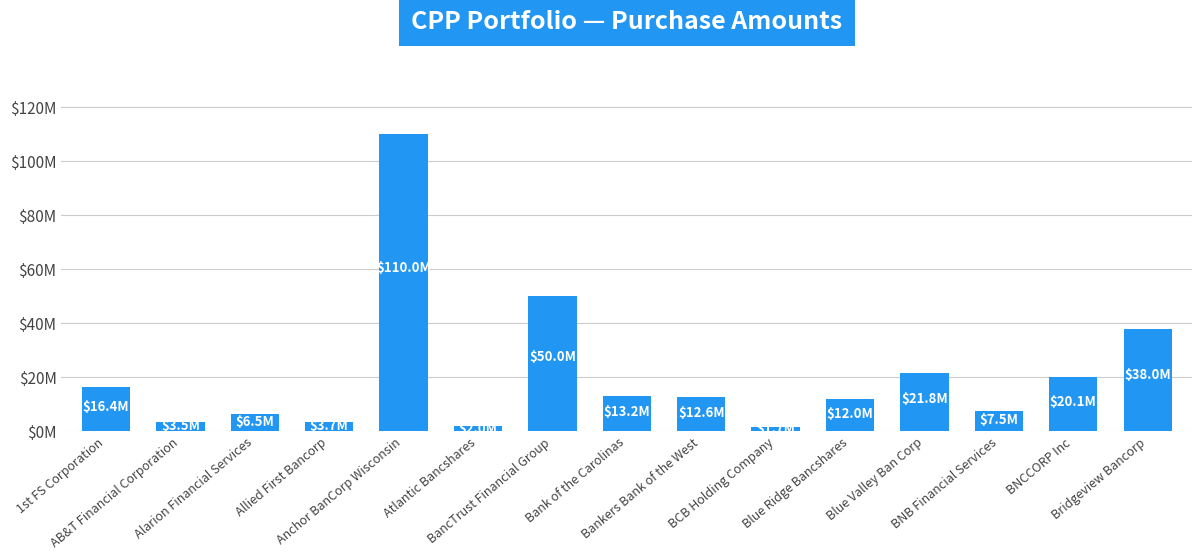

What is the label of the 9th bar from the right?

BancTrust Financial Group